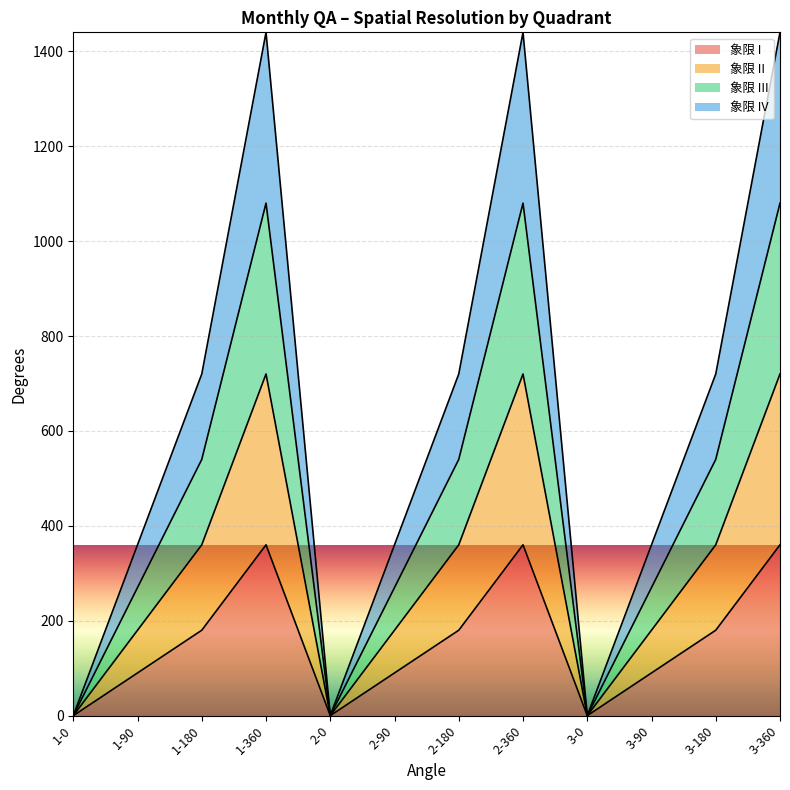

What are all the series names shown in the legend?

象限 I, 象限 II, 象限 III, 象限 IV